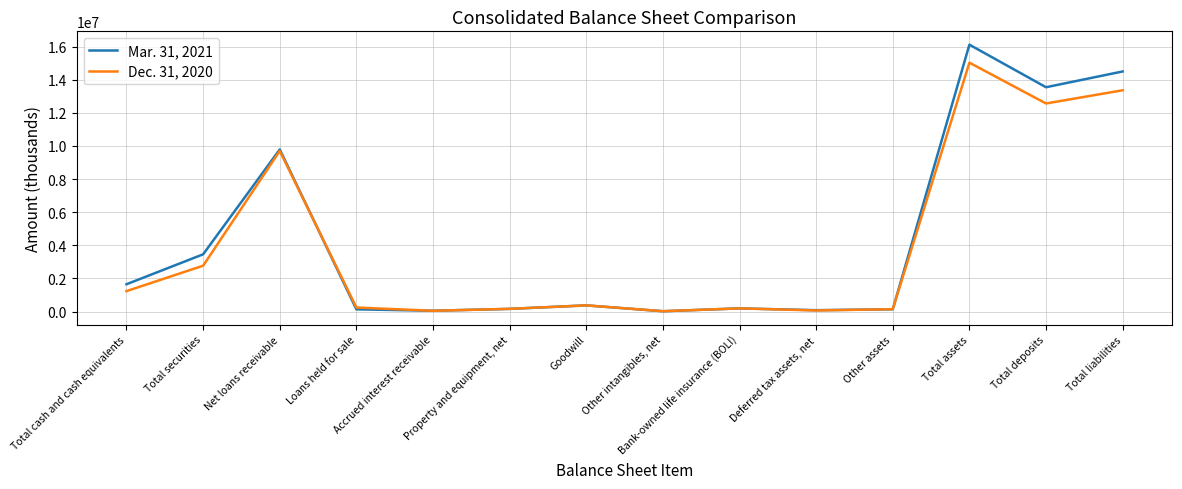

What is the greatest value displayed?

16119792